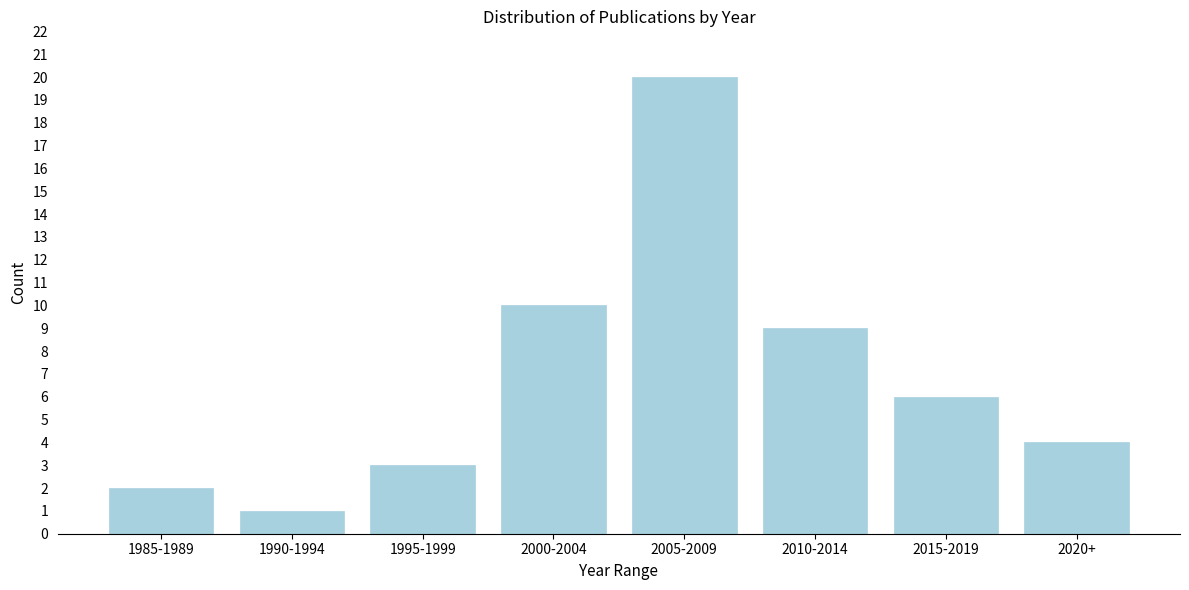

Reading left to right, transcribe all the data shown in this chart.

2	1	3	10	20	9	6	4